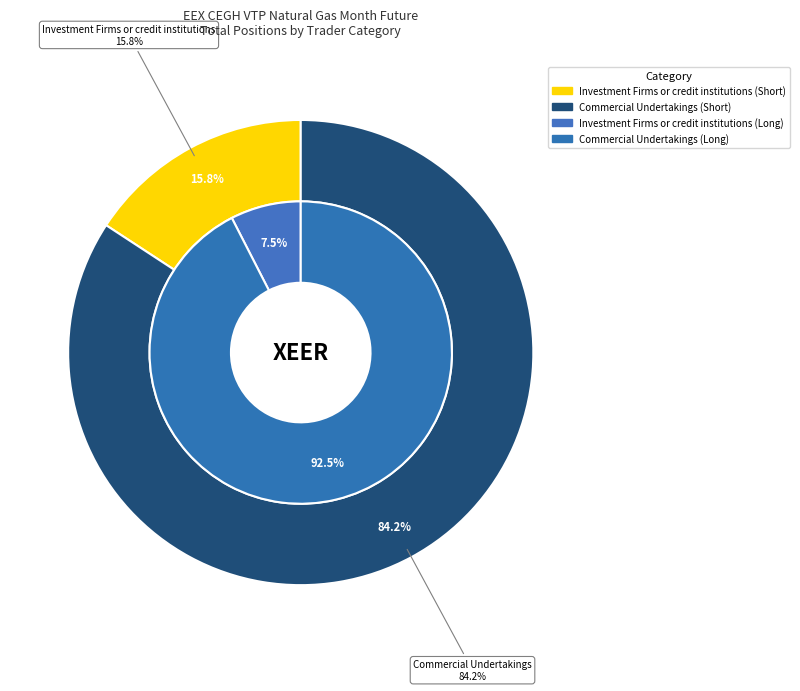

Does any single category account for the majority?

Yes